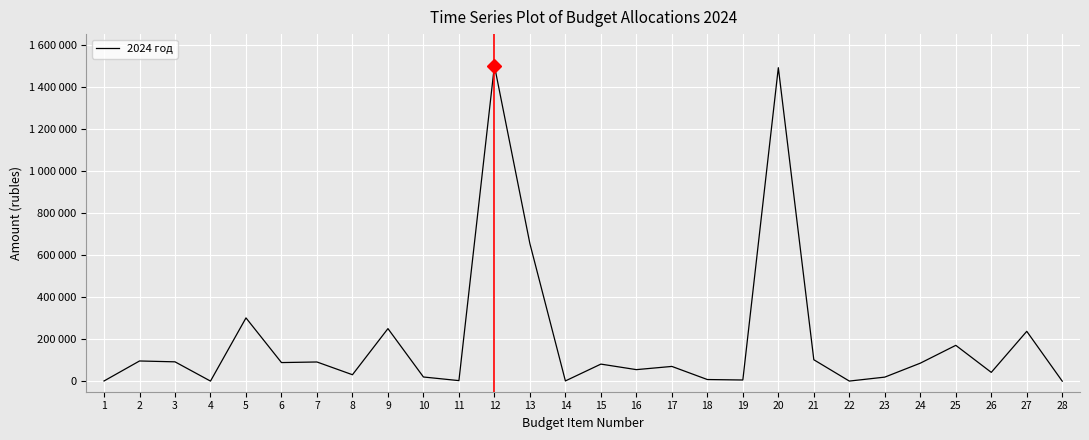

Which category has the highest value across all series?

12